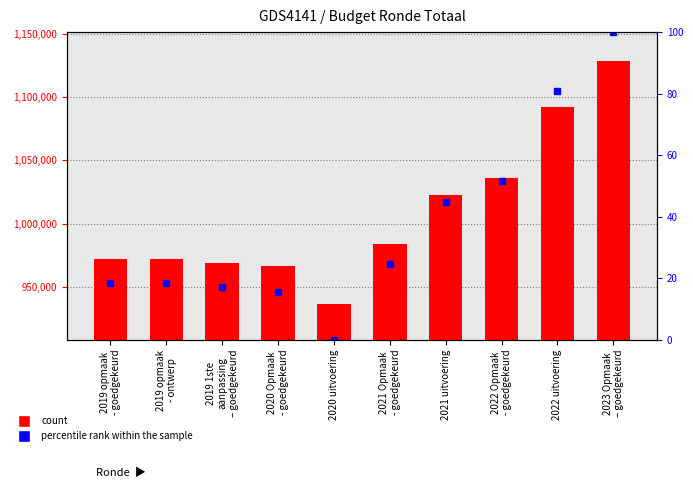

The Totaal series shows 1022415.0 at 2021 uitvoering. True or false?

True